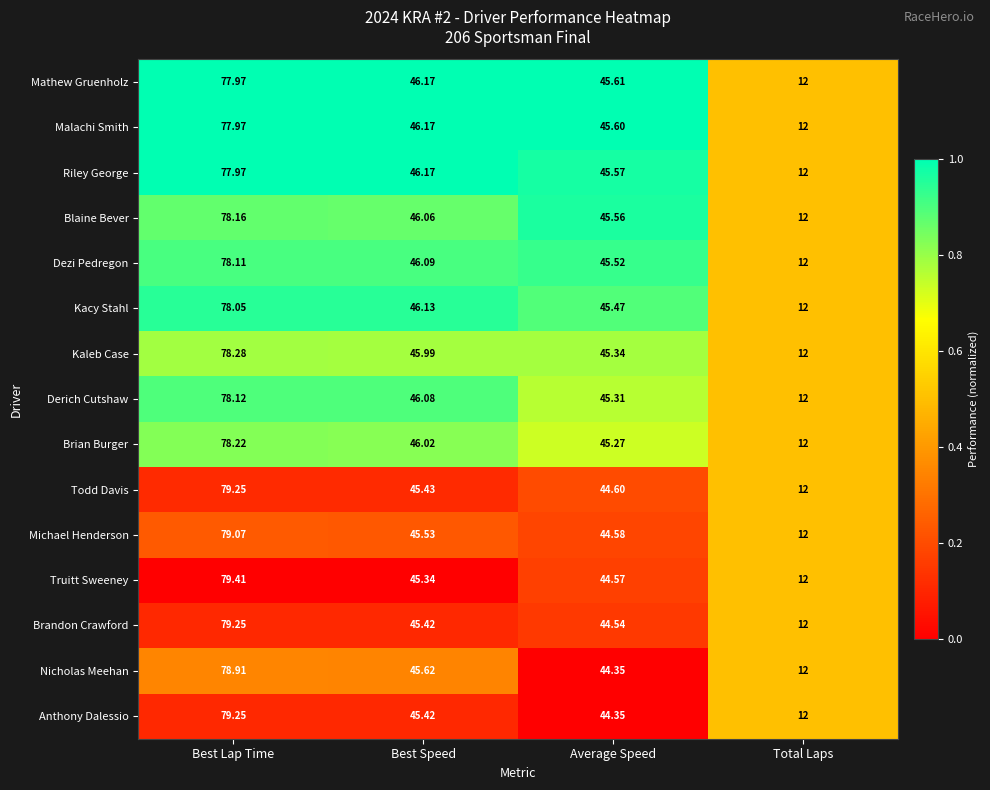

Which series has the largest range (max minus min)?

Truitt Sweeney